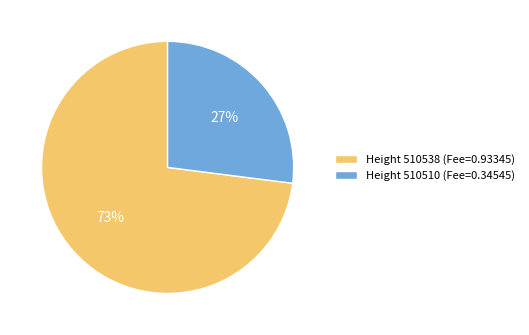

To the nearest percent, what is the difference between the largest and smallest slice percentages?

46%